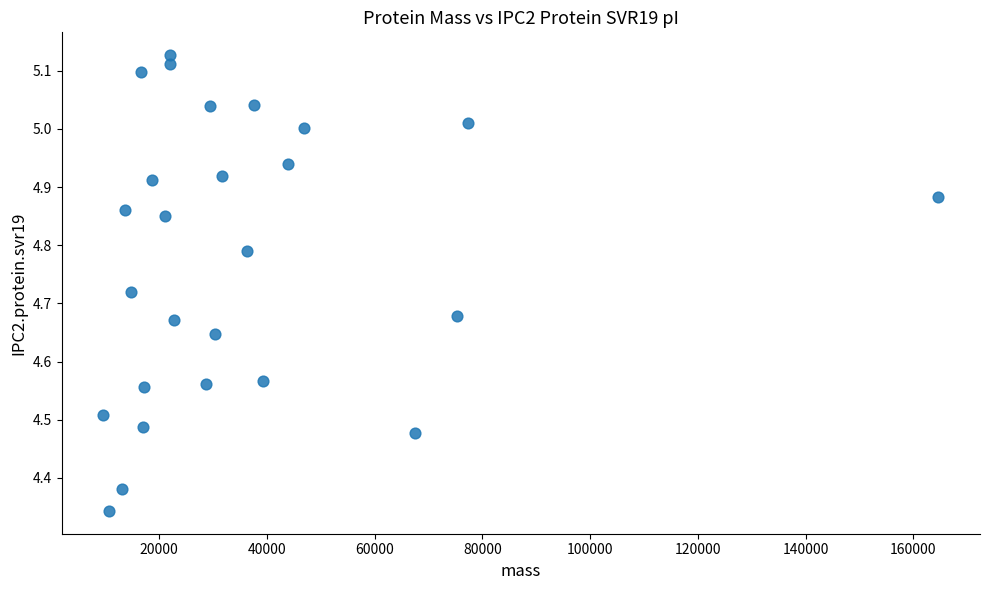

What is the range of X values (max minus min)?

154968.5